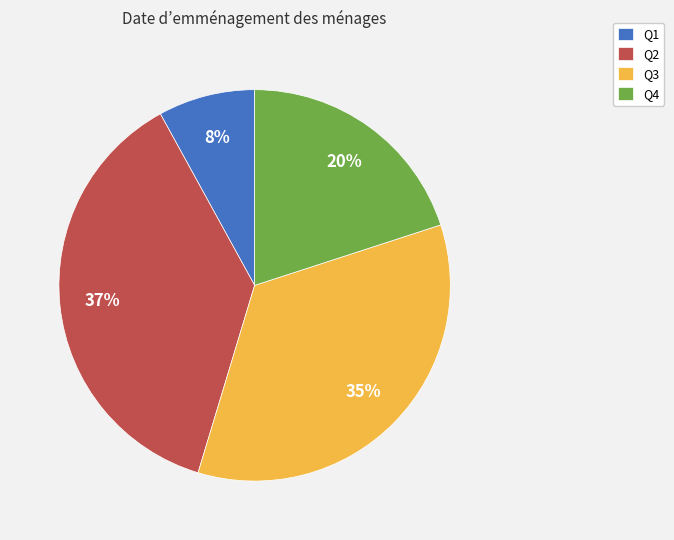

Does Q2 represent more than half of the total?

No